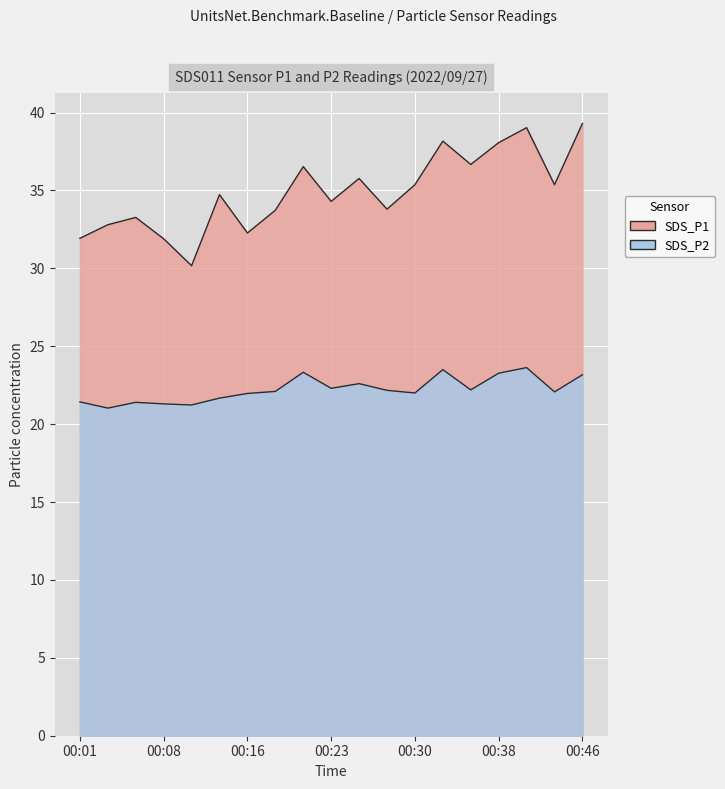

List the labels in order of SDS_P2 value, smallest first.

00:03, 00:11, 00:08, 00:06, 00:01, 00:13, 00:16, 00:30, 00:43, 00:18, 00:28, 00:35, 00:23, 00:26, 00:46, 00:38, 00:21, 00:33, 00:40